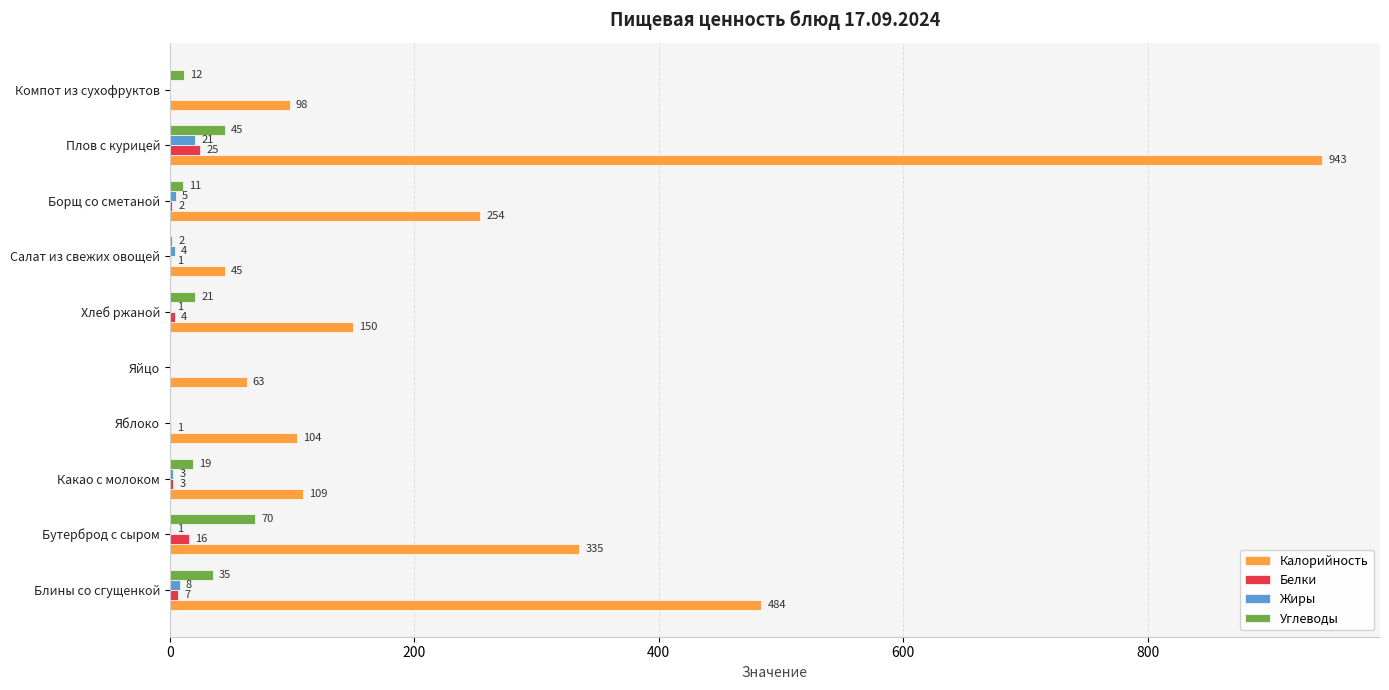

Is the value of Углеводы at Бутерброд с сыром greater than the value of Жиры at Яблоко?

Yes